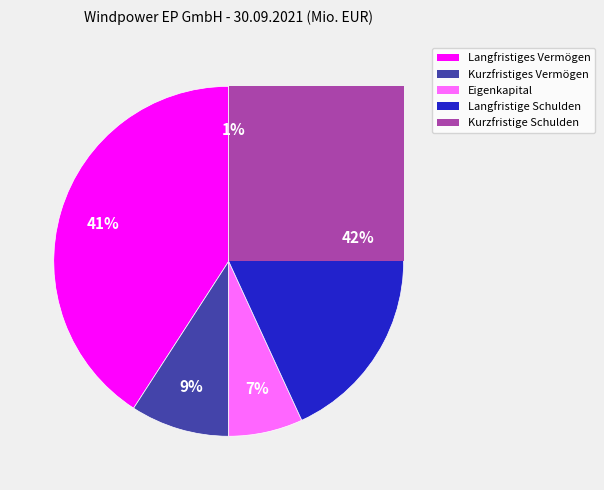

Is there any slice that represents more than half of the pie?

No